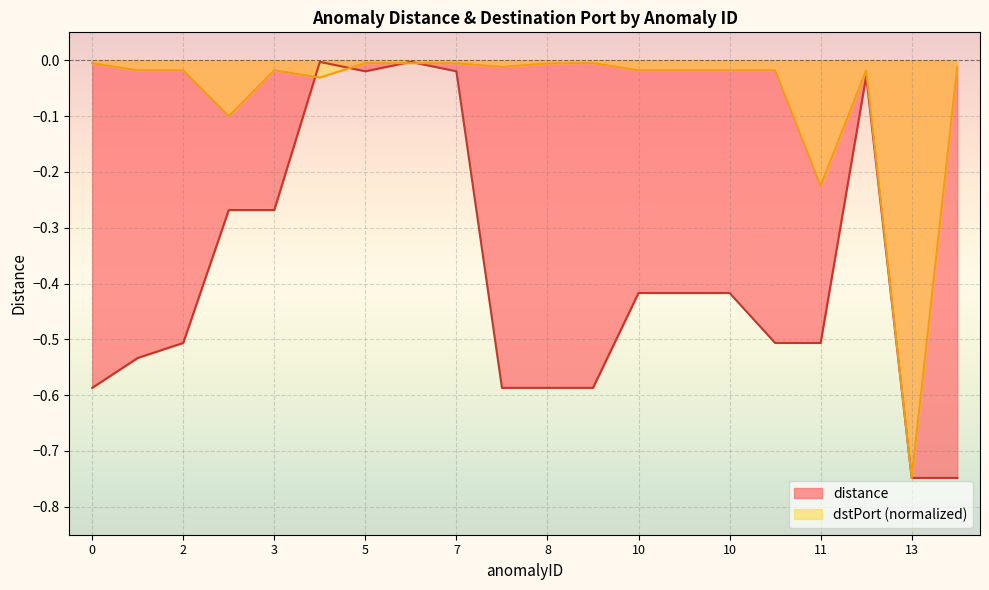

Between 10 and 11, which series saw the biggest shift?

dstPort